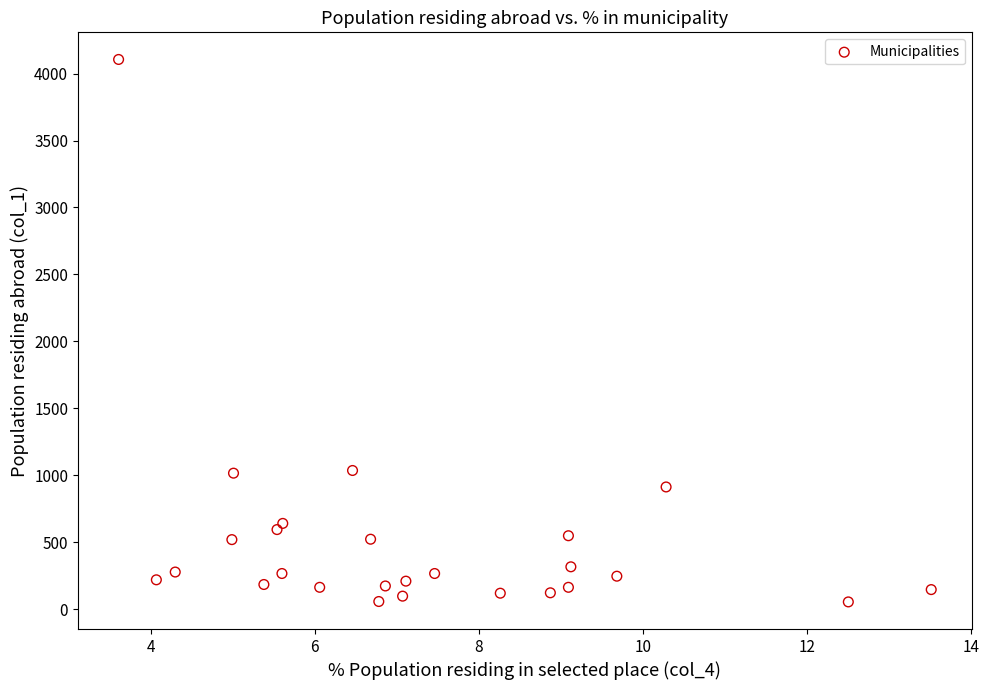

What is the range of Y values (max minus min)?

4049